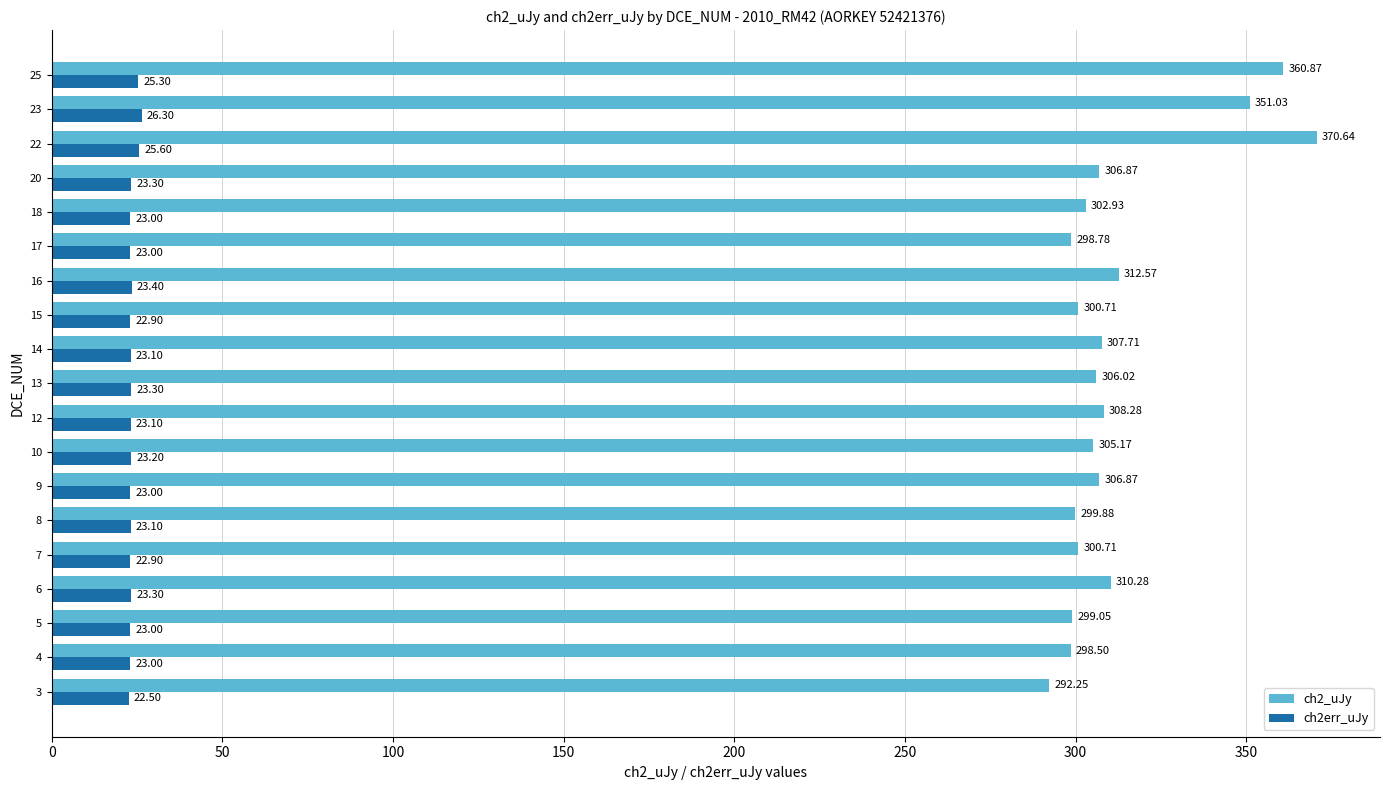

List the series in order of their peak value, lowest first.

ch2err_uJy, ch2_uJy